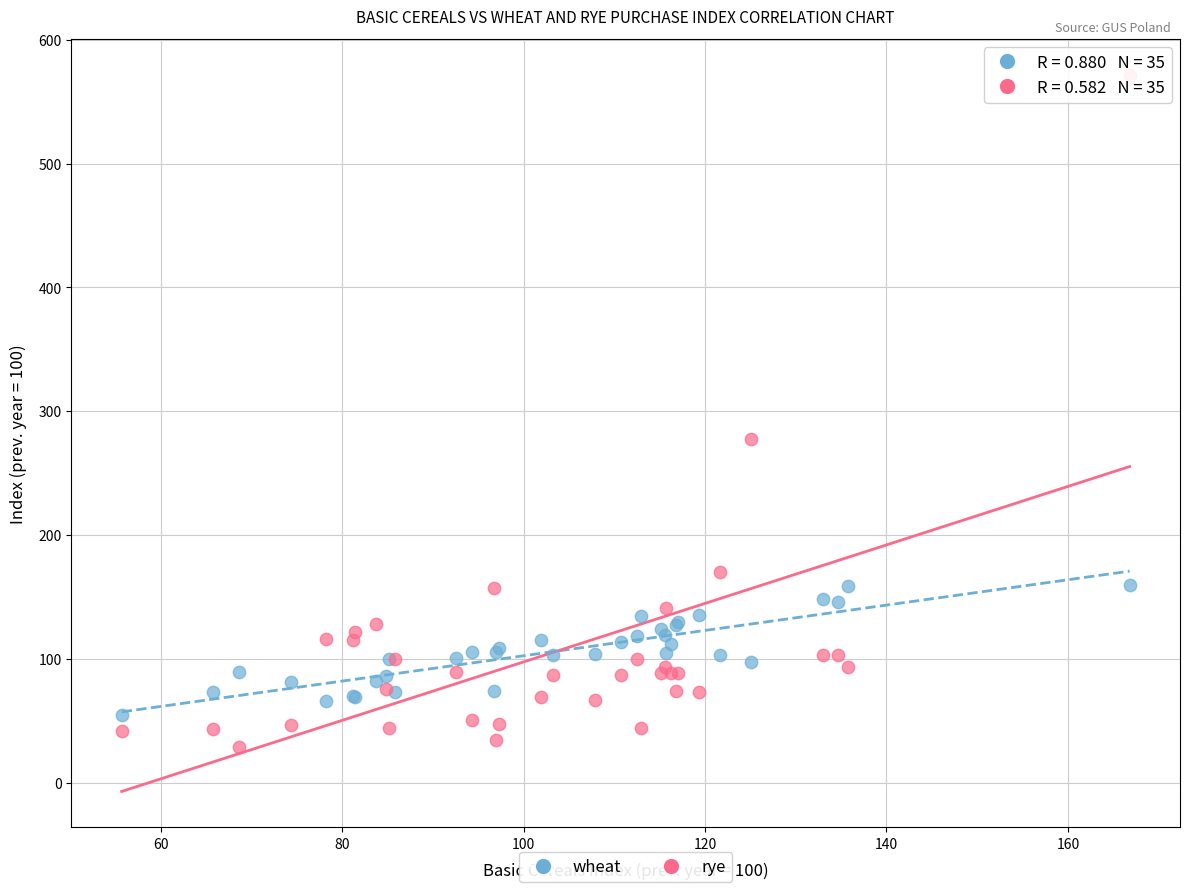

Which series reaches the minimum Y coordinate?

rye